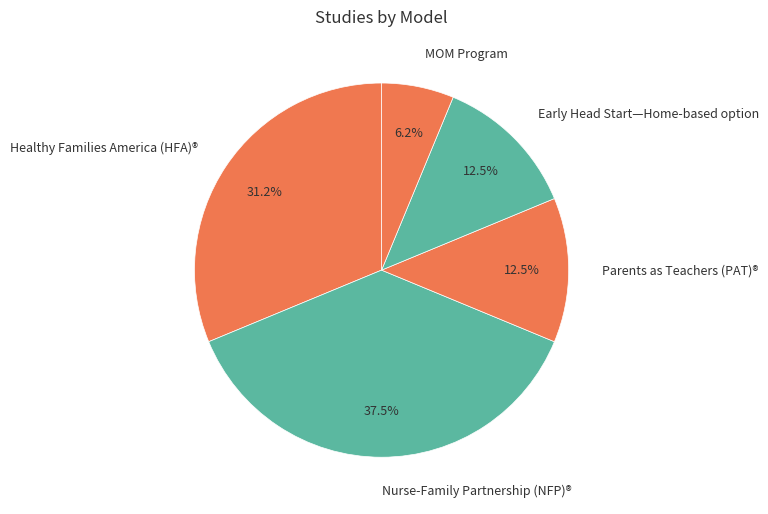

Count the number of slices in the pie.

5